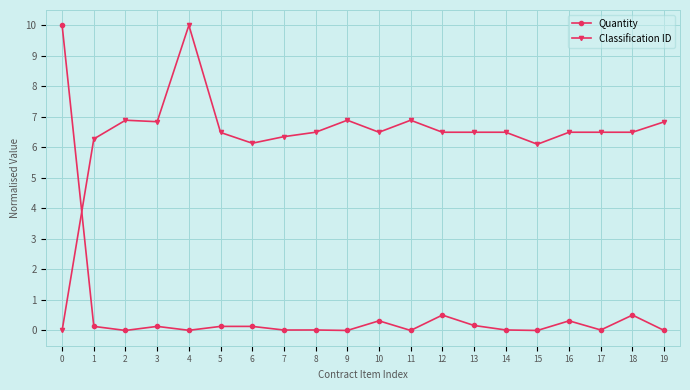

How many data points in Classification ID are above 6?

19